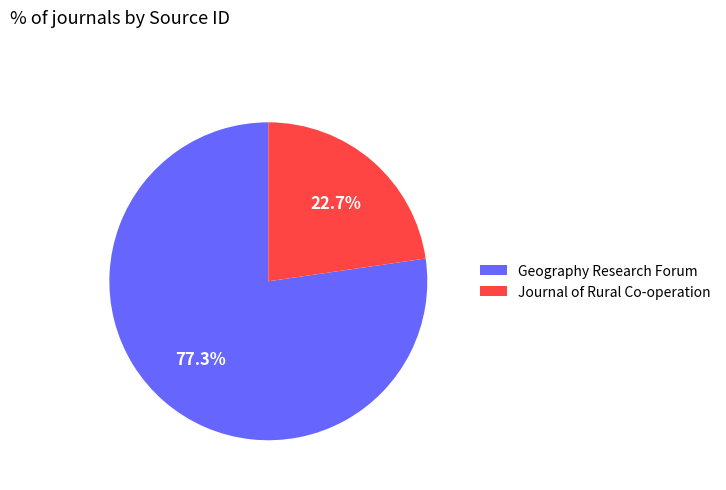

Which category has the smallest portion of the pie?

Journal of Rural Co-operation